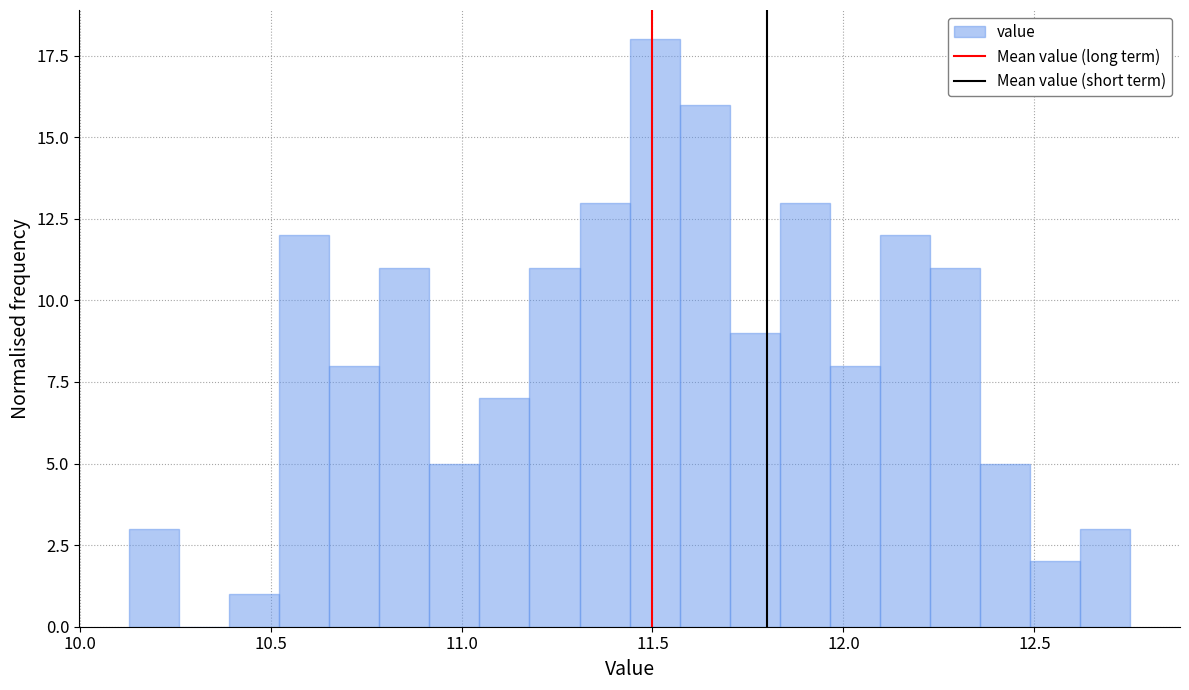

Read against the x-axis, roughly where is the centre of the tallest bar?

11.50